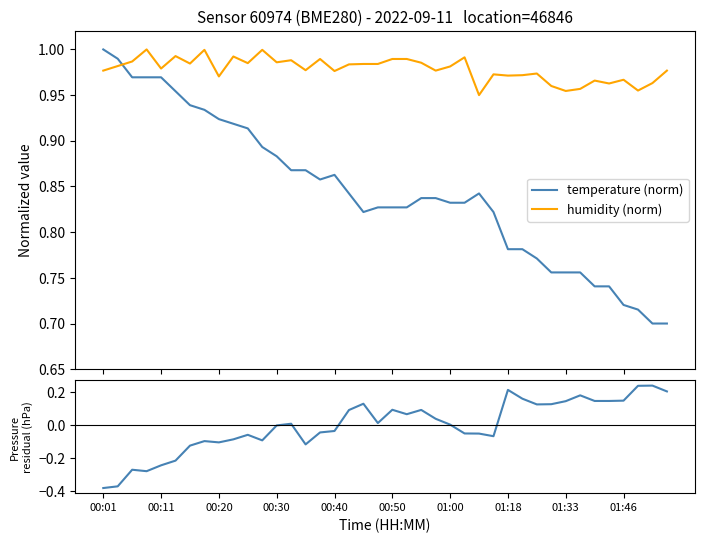

How many interior local valleys does the pressure residual series have?

8